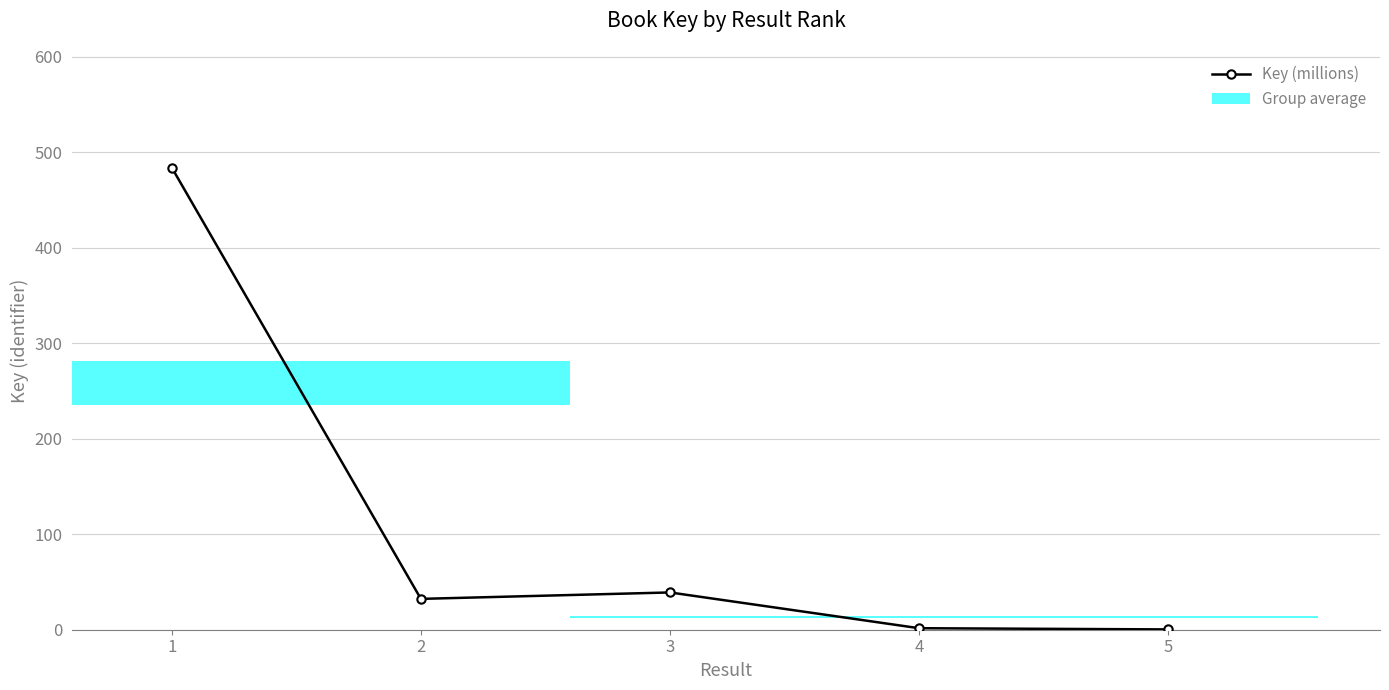

Does the chart contain stacked bars?

No